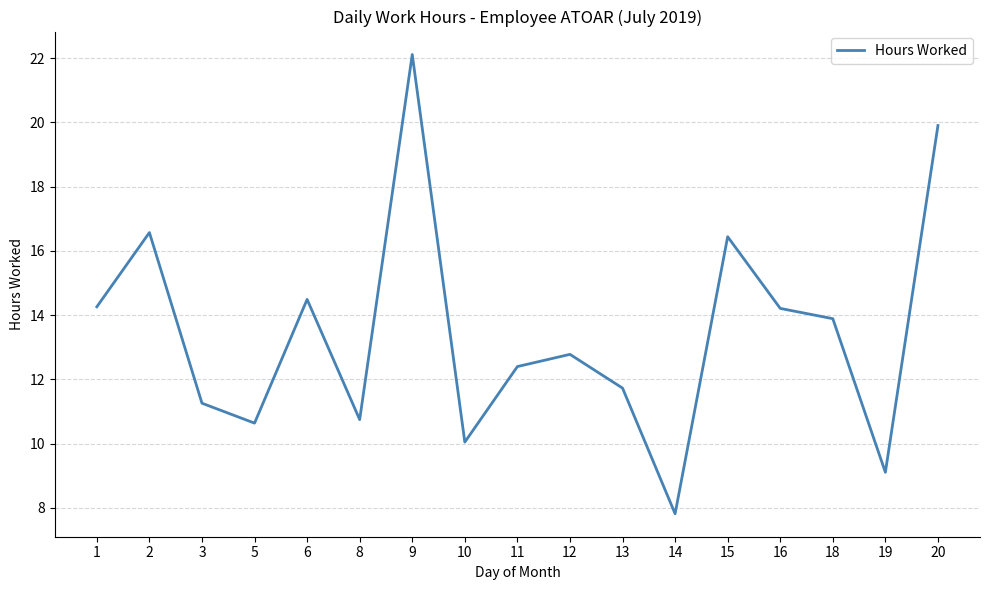

What value does the data have at 18?

13.9